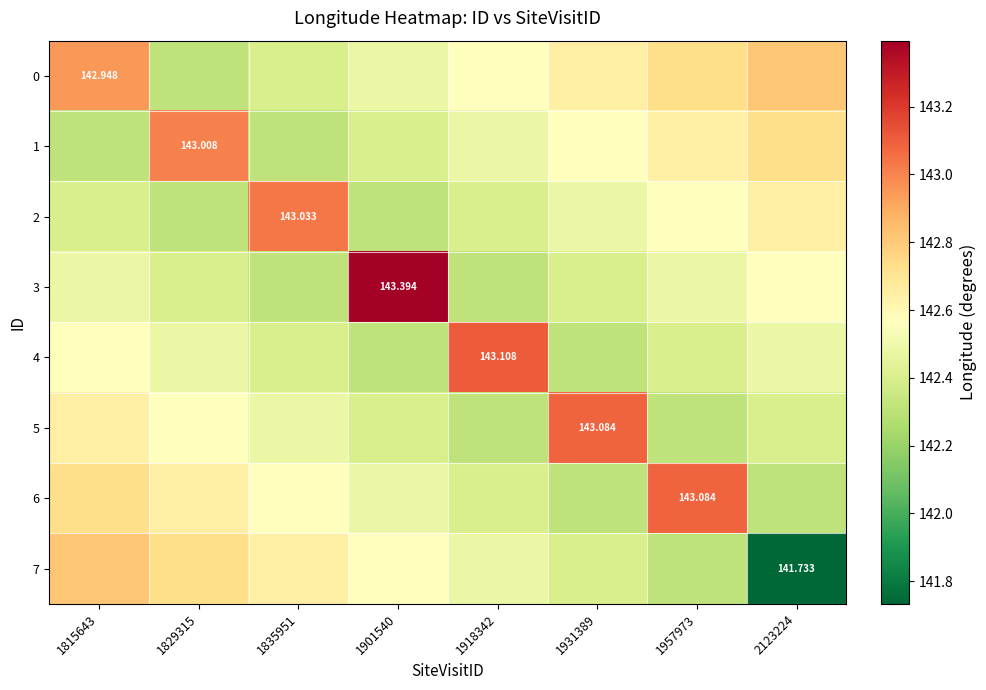

What is the maximum value for 6?

143.1